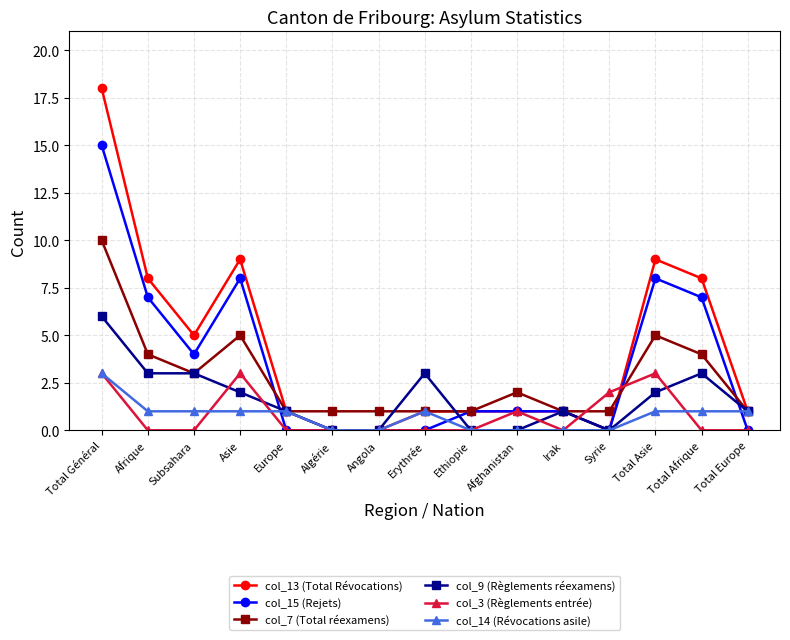

Reading left to right, what are all the values shown in this chart?

col_13 (Total Révocations): 18	8	5	9	1	0	0	1	1	1	1	0	9	8	1
col_15 (Rejets): 15	7	4	8	0	0	0	0	1	1	1	0	8	7	0
col_7 (Total réexamens): 10	4	3	5	1	1	1	1	1	2	1	1	5	4	1
col_9 (Règlements réexamens): 6	3	3	2	1	0	0	3	0	0	1	0	2	3	1
col_3 (Règlements entrée): 3	0	0	3	0	0	0	0	0	1	0	2	3	0	0
col_14 (Révocations asile): 3	1	1	1	1	0	0	1	0	0	0	0	1	1	1